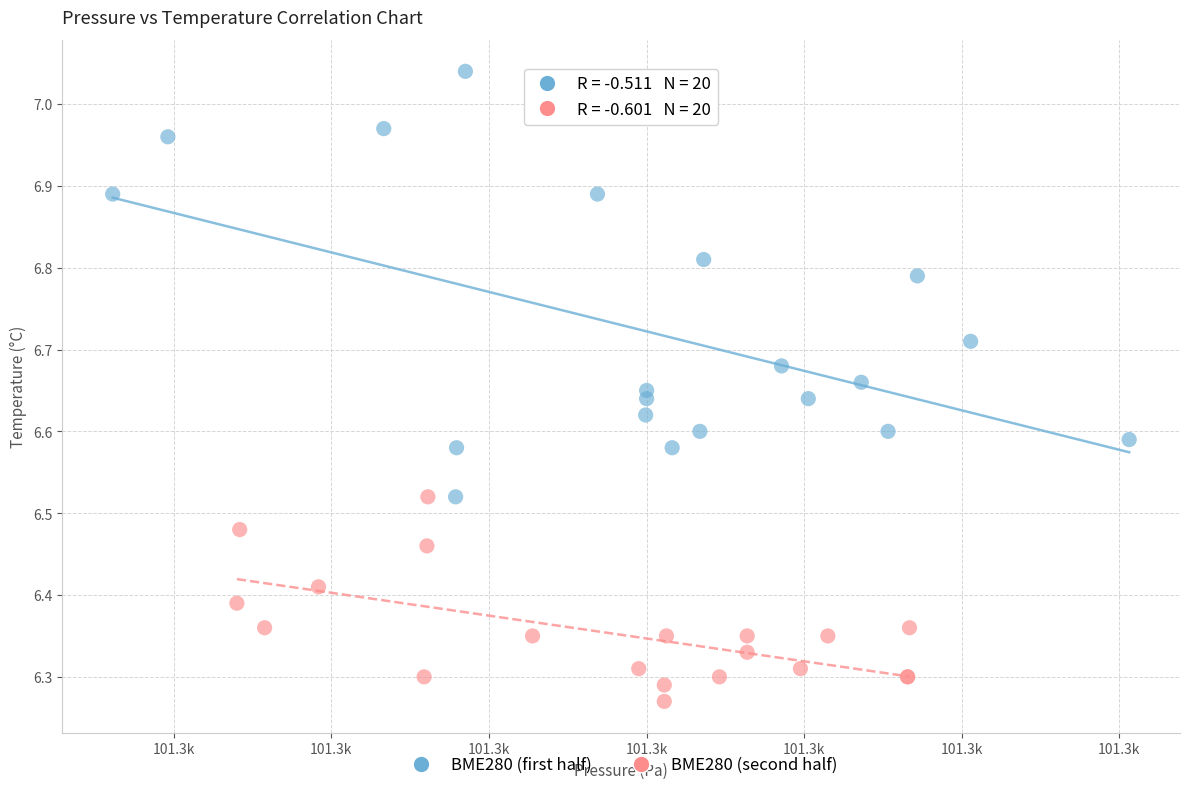

Which series reaches the maximum Y coordinate?

BME280 (first half)